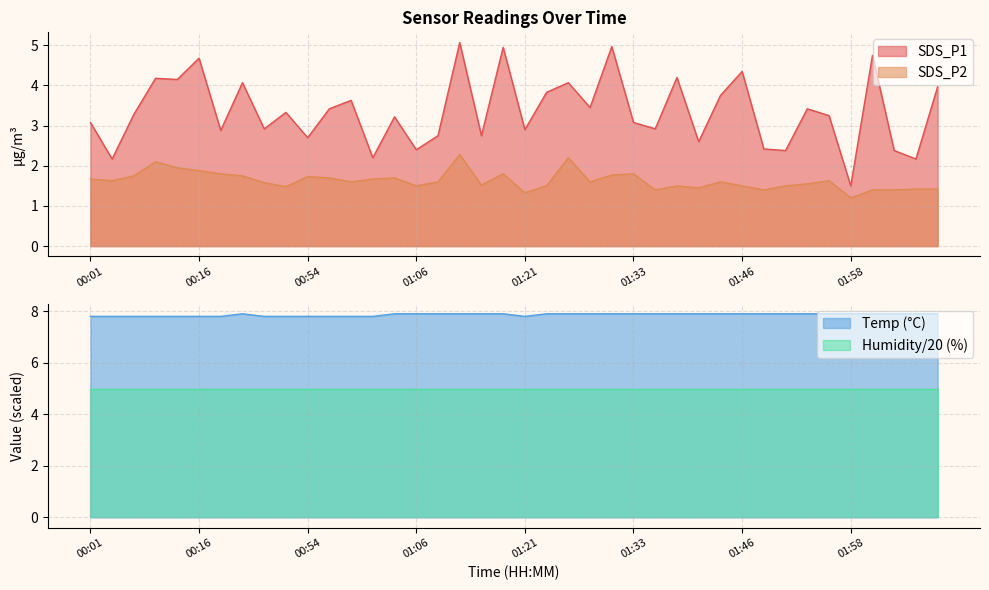

What is the label of the 38th point from the right?

00:06